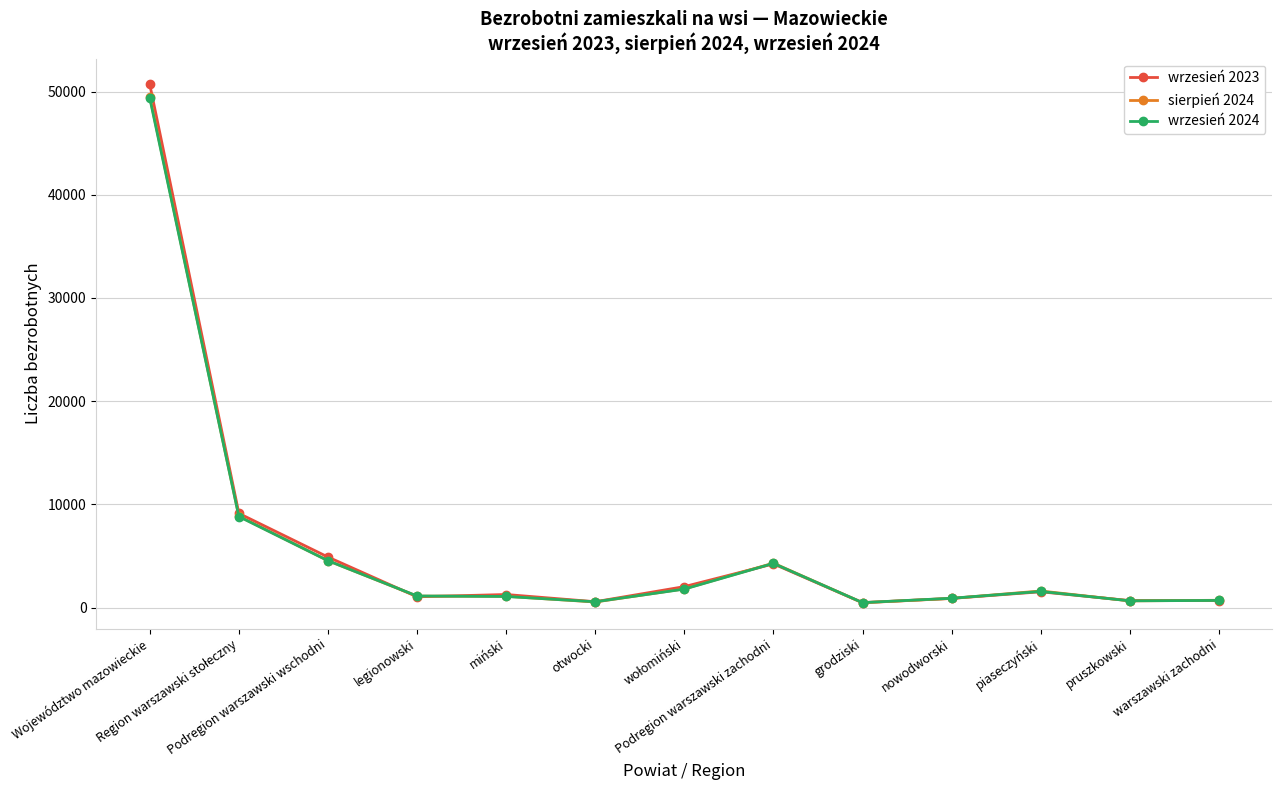

What are all the series names shown in the legend?

wrzesień 2023, sierpień 2024, wrzesień 2024